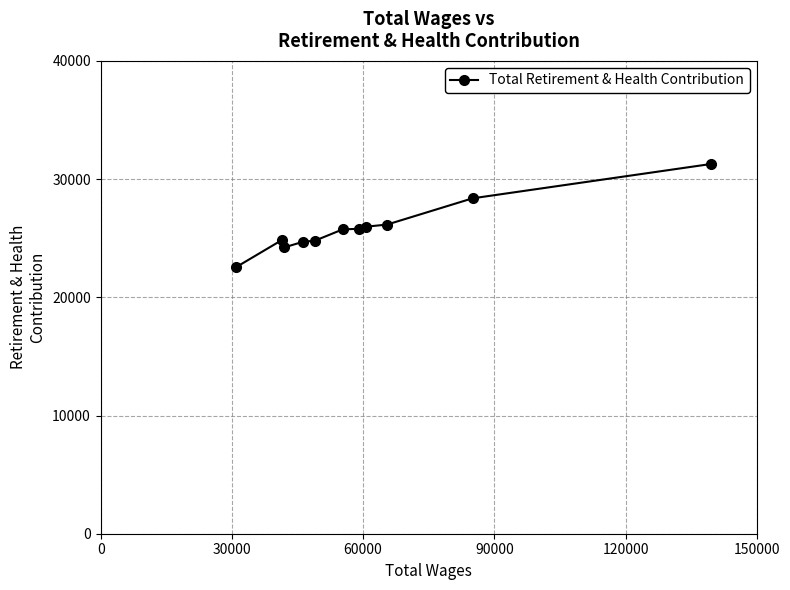

What is the sum of all values?

284412